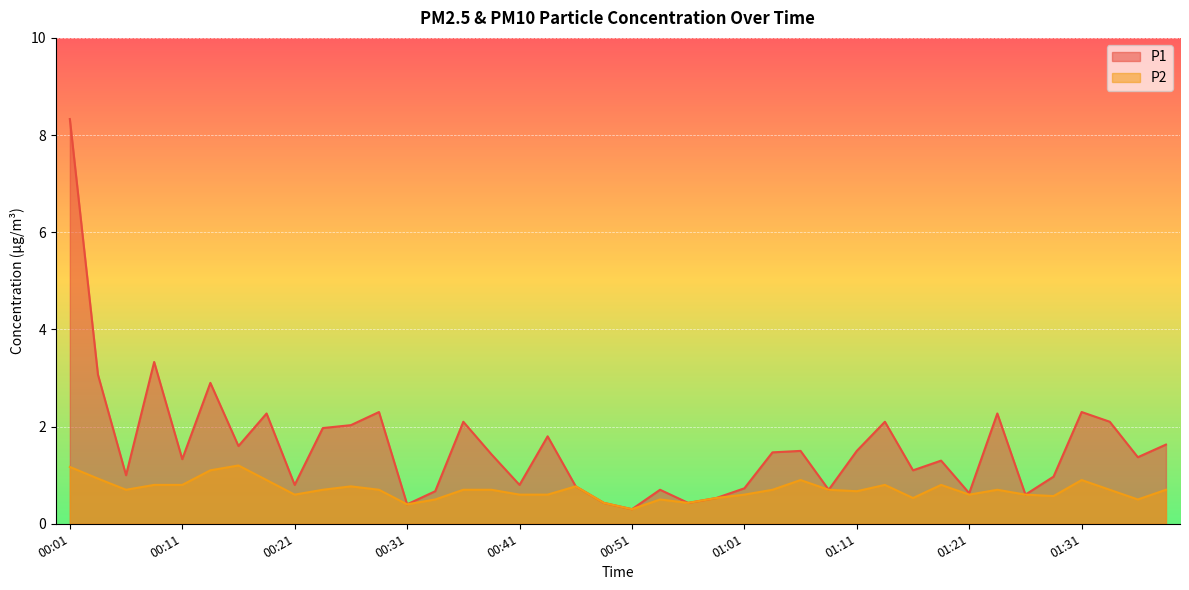

Which series has the largest range (max minus min)?

P1